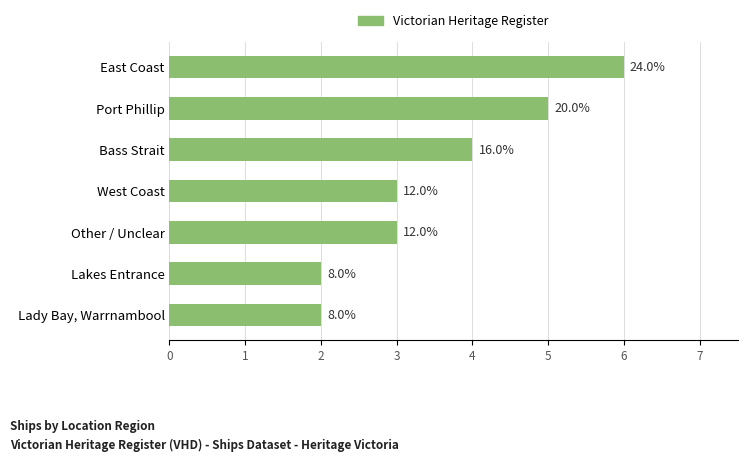

Are the bars grouped side by side (vs. stacked)?

No